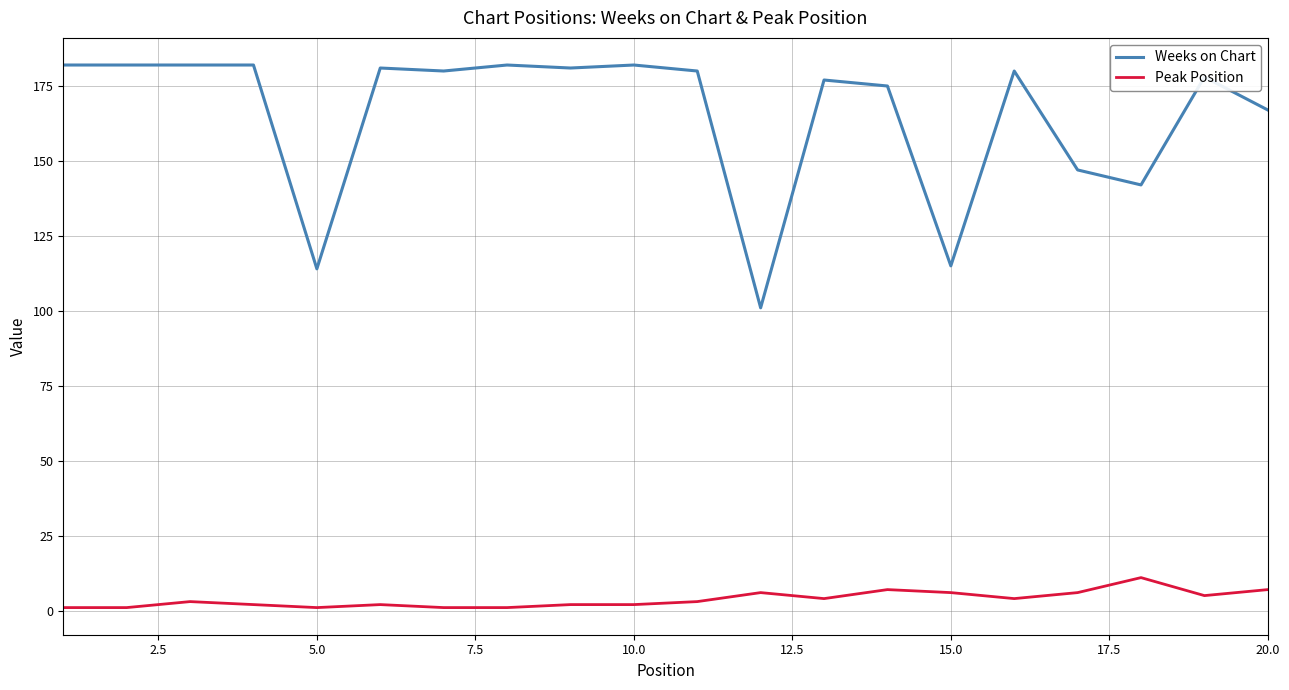

Reading right to left, transcribe all the data shown in this chart.

Weeks on Chart: 167	178	142	147	180	115	175	177	101	180	182	181	182	180	181	114	182	182	182	182
Peak Position: 7	5	11	6	4	6	7	4	6	3	2	2	1	1	2	1	2	3	1	1